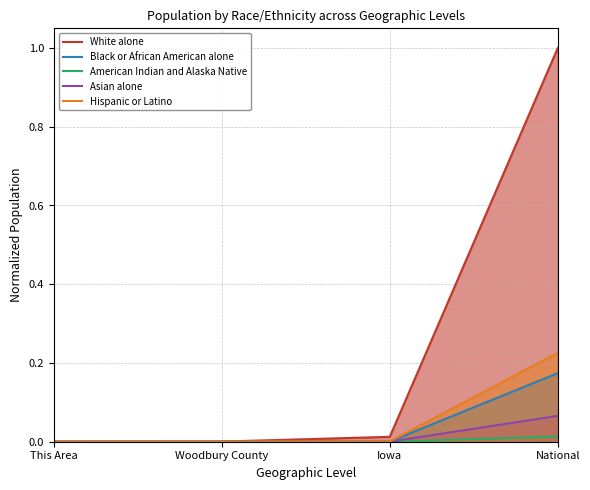

Which series has the largest range (max minus min)?

White alone